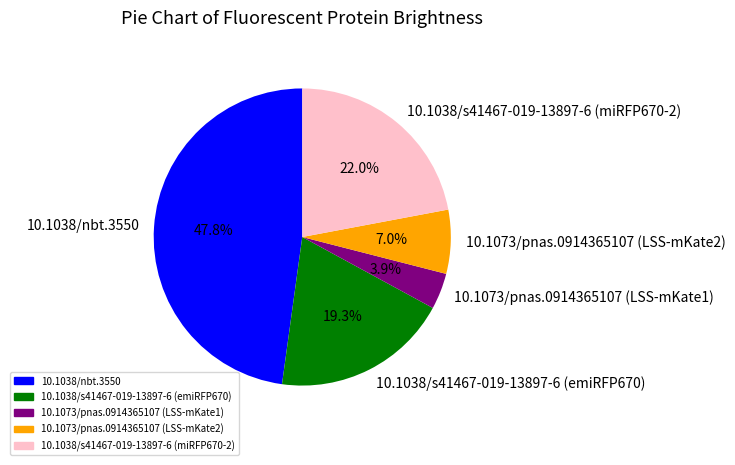

Is there any slice that represents more than half of the pie?

No